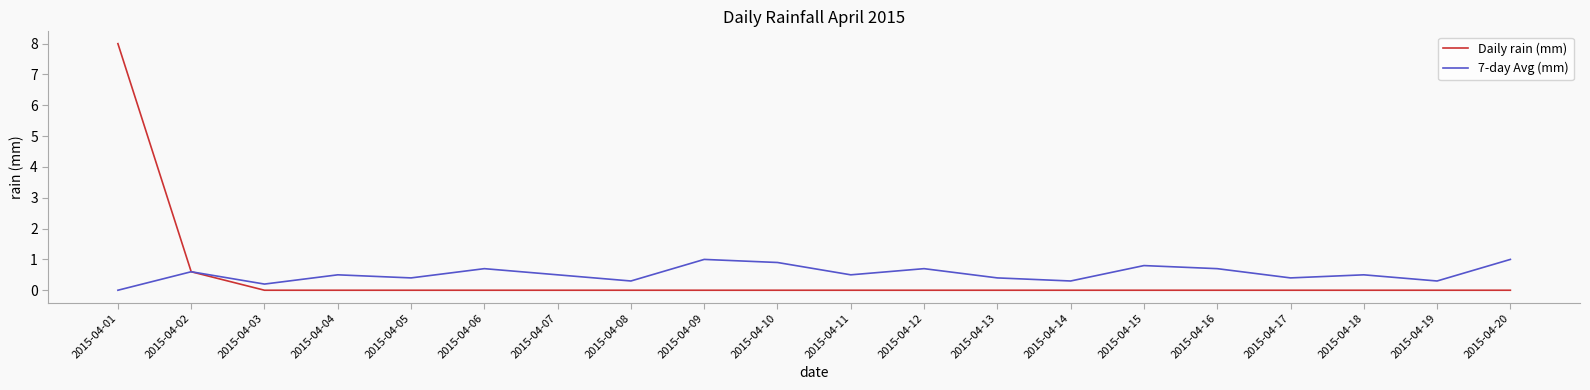

Which series has the largest range (max minus min)?

Daily rain (mm)